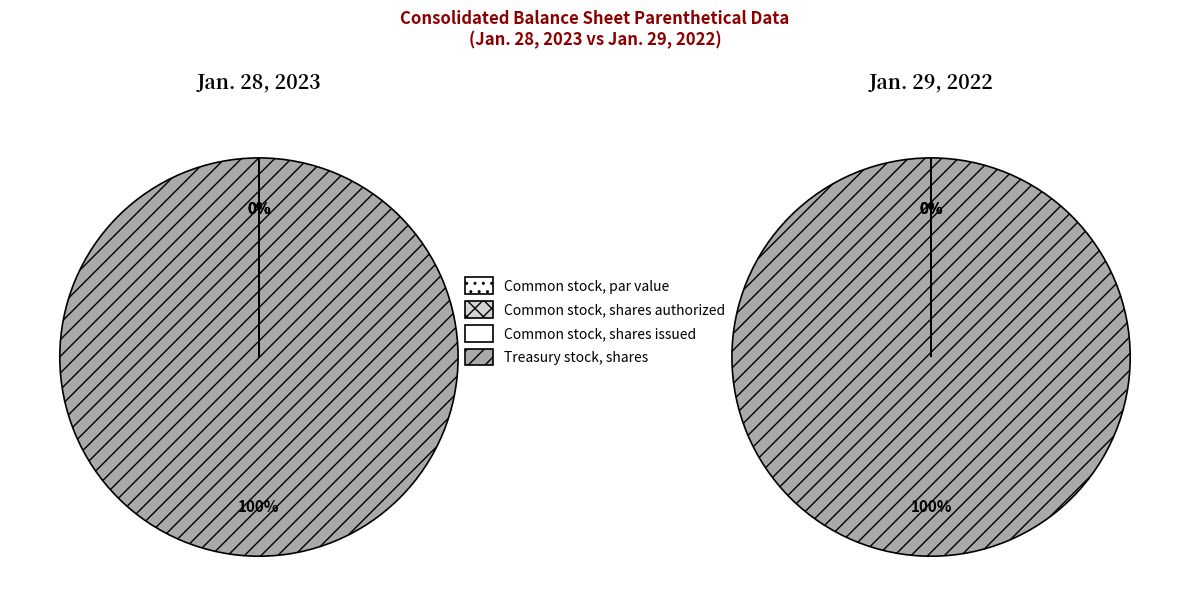

Is Common stock, shares authorized the majority of the pie?

No